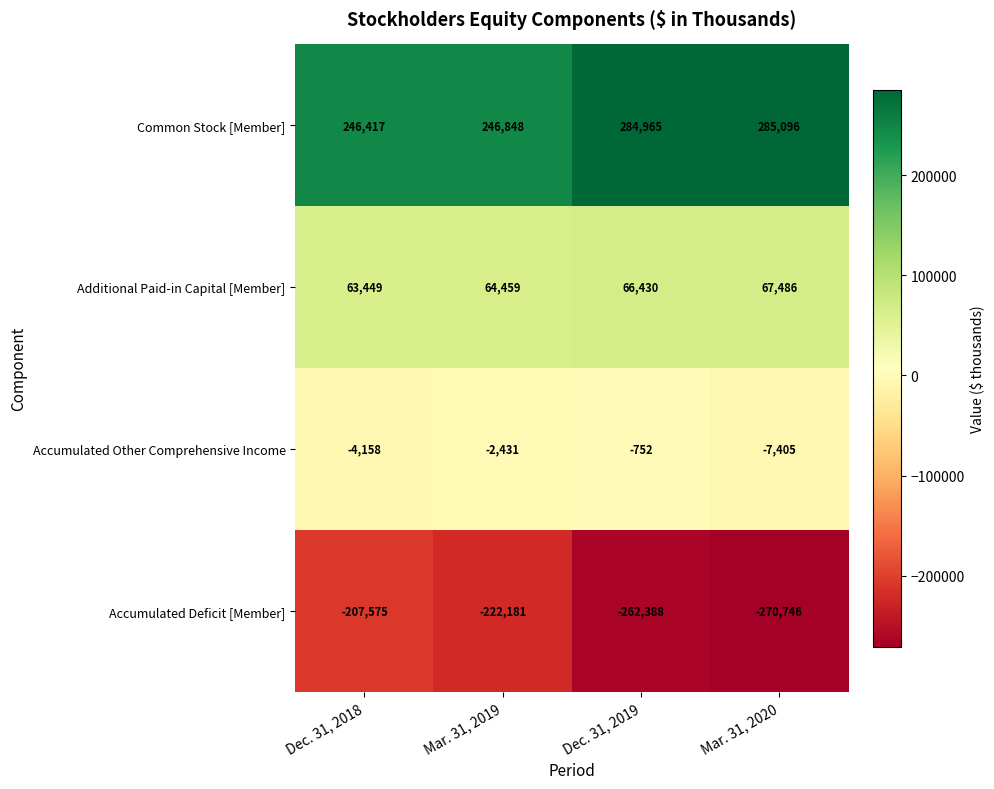

What is the maximum value for Common Stock [Member]?

285096